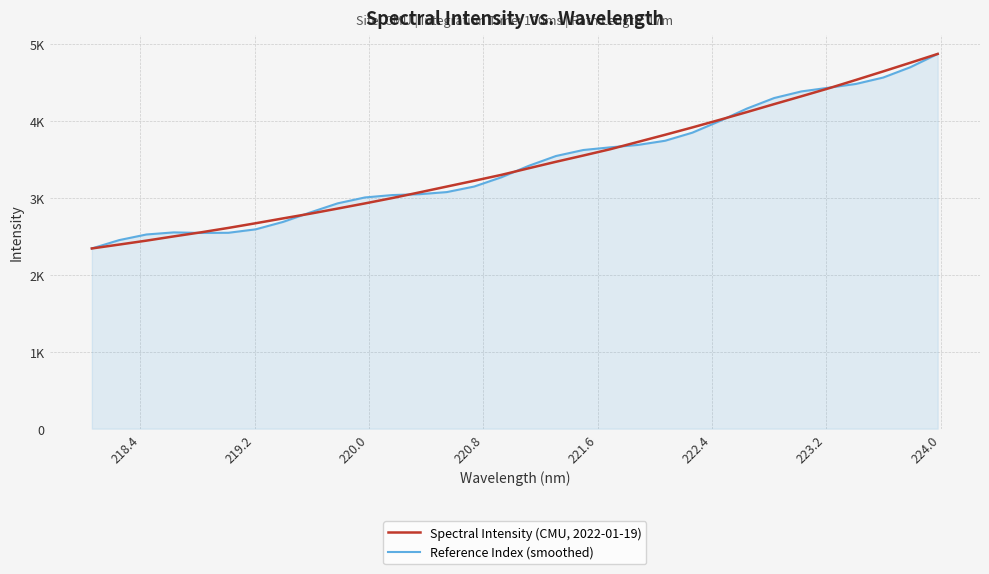

Does the chart have visible grid lines?

Yes